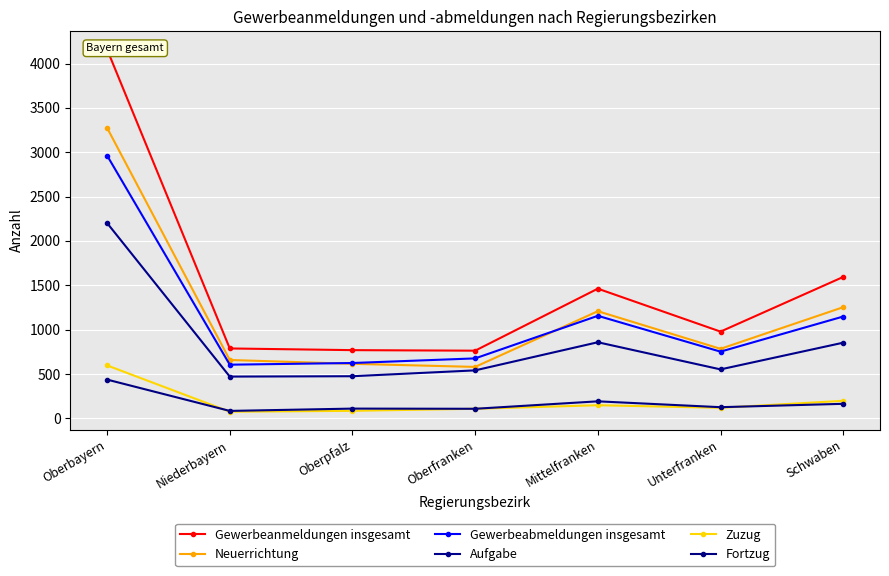

Reading left to right, list all the values displayed in this chart.

Gewerbeanmeldungen insgesamt: Oberbayern=4159	Niederbayern=788	Oberpfalz=769	Oberfranken=763	Mittelfranken=1462	Unterfranken=978	Schwaben=1594
Neuerrichtung: Oberbayern=3275	Niederbayern=658	Oberpfalz=615	Oberfranken=580	Mittelfranken=1208	Unterfranken=784	Schwaben=1253
Gewerbeabmeldungen insgesamt: Oberbayern=2963	Niederbayern=605	Oberpfalz=624	Oberfranken=676	Mittelfranken=1156	Unterfranken=752	Schwaben=1148
Aufgabe: Oberbayern=2202	Niederbayern=471	Oberpfalz=475	Oberfranken=541	Mittelfranken=858	Unterfranken=552	Schwaben=853
Zuzug: Oberbayern=597	Niederbayern=75	Oberpfalz=85	Oberfranken=108	Mittelfranken=148	Unterfranken=119	Schwaben=198
Fortzug: Oberbayern=437	Niederbayern=84	Oberpfalz=110	Oberfranken=108	Mittelfranken=192	Unterfranken=126	Schwaben=164